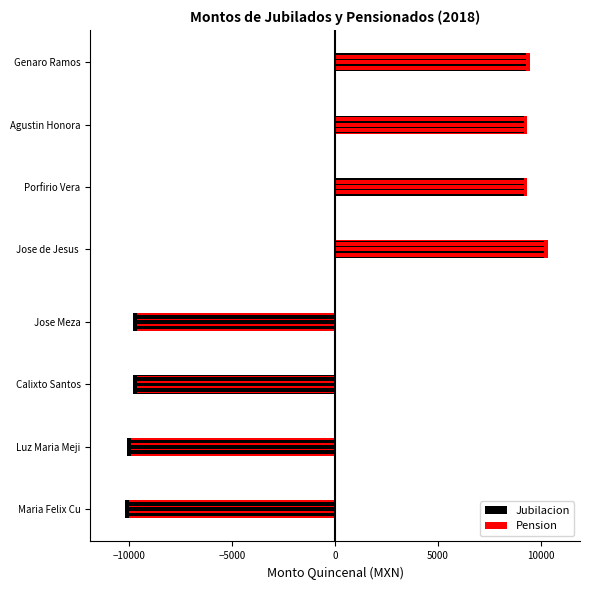

Between Maria Felix Cu and Luz Maria Meji, which is larger?

Luz Maria Meji